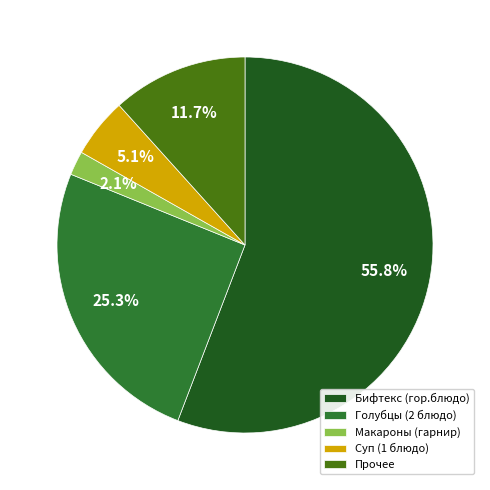

Combined, do Макароны (гарнир) and Голубцы (2 блюдо) account for over 50%?

No